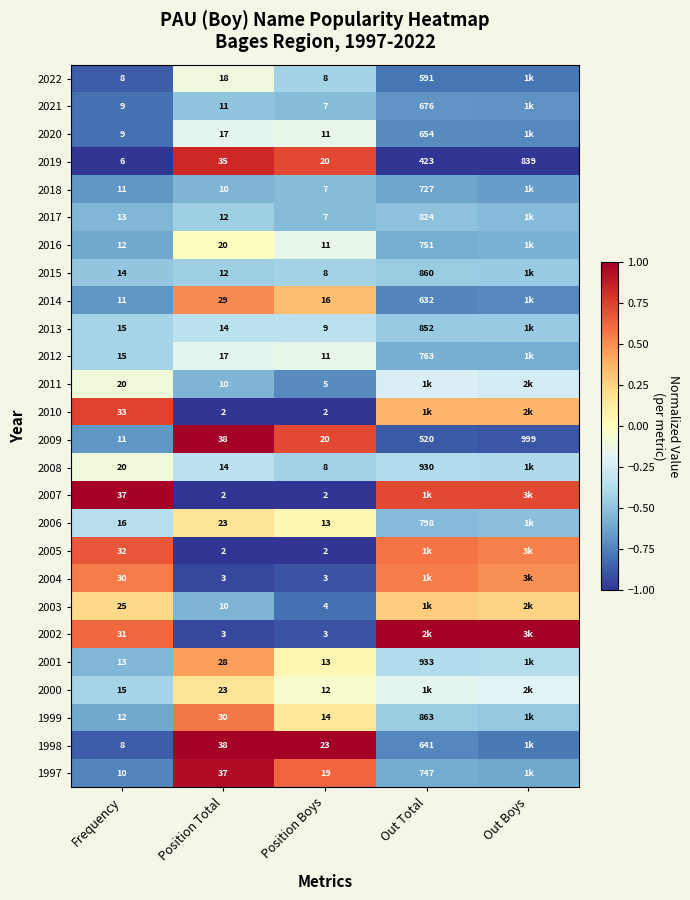

What is the total value across all series at Position Boys?

258.0